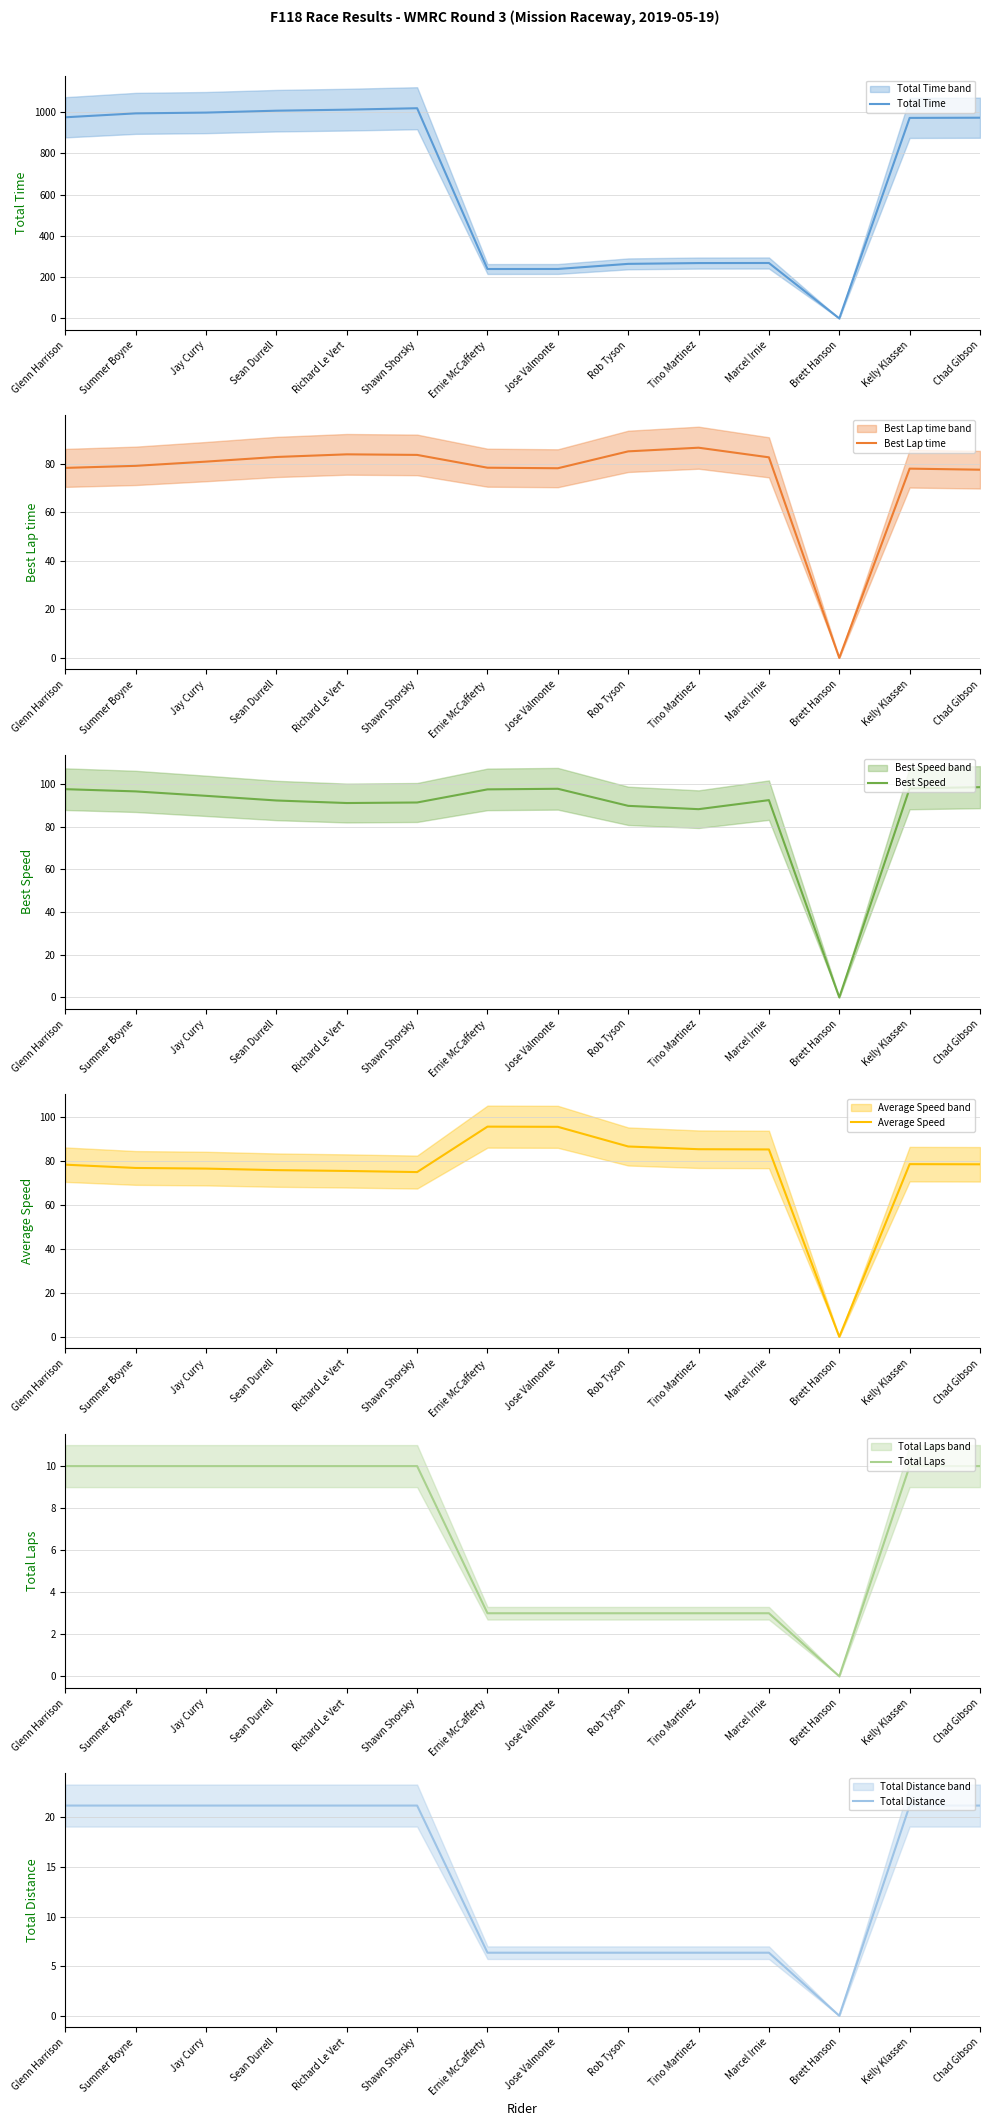

Is this an area chart (filled region under the line)?

No